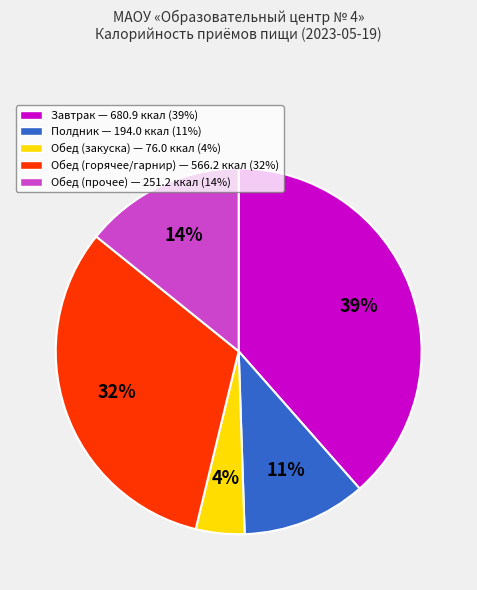

Is there any slice that represents more than half of the pie?

No